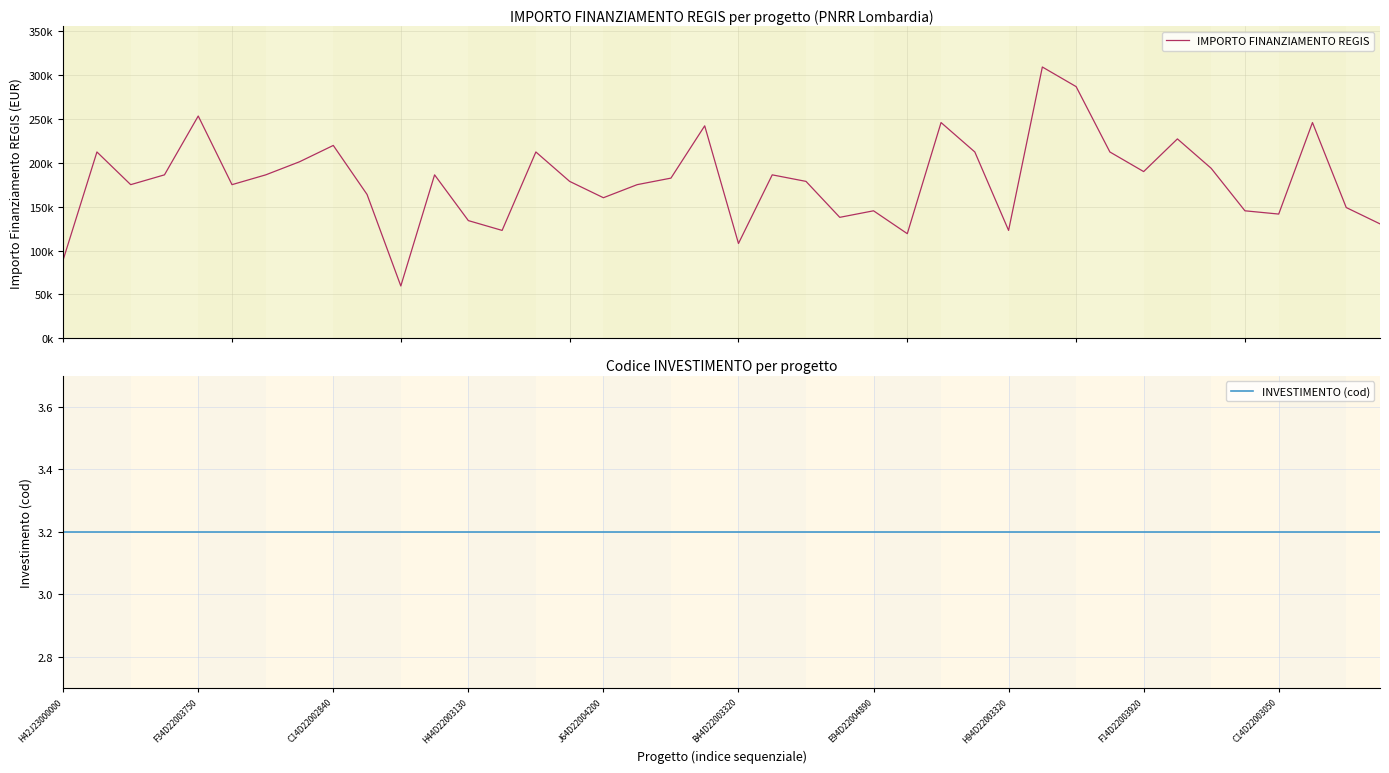

True or false: IMPORTO FINANZIAMENTO REGIS and INVESTIMENTO (cod) intersect in this chart.

False